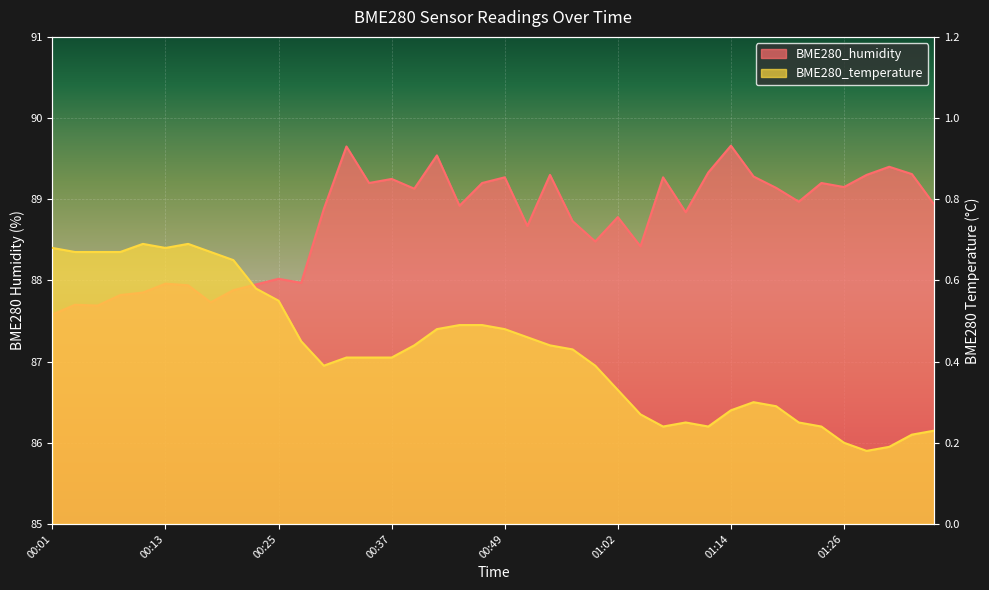

List the series in order of their peak value, highest first.

BME280_humidity, BME280_temperature